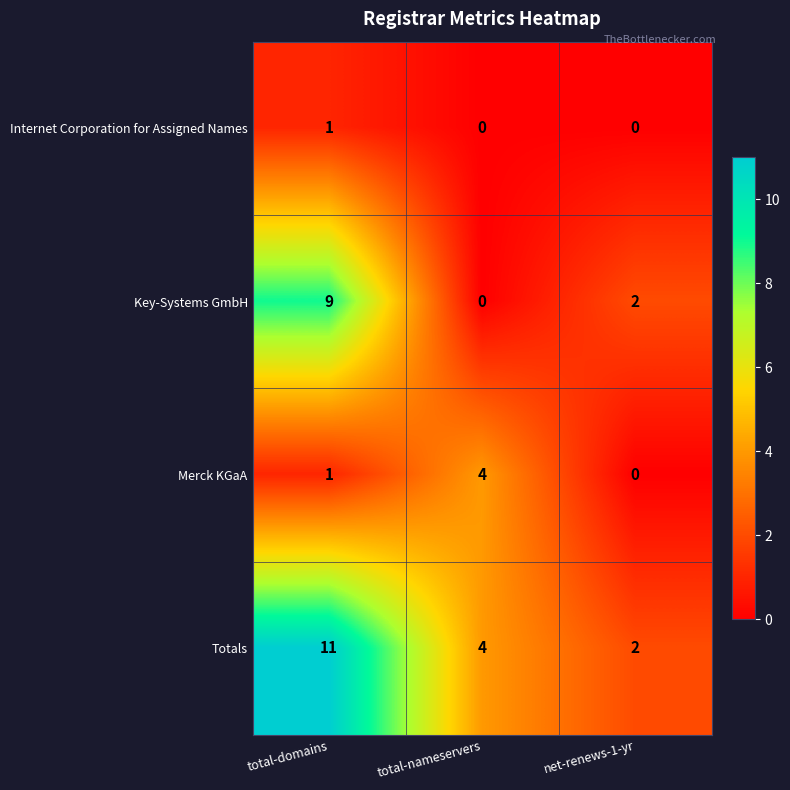

What is the sum of all Merck KGaA values?

5